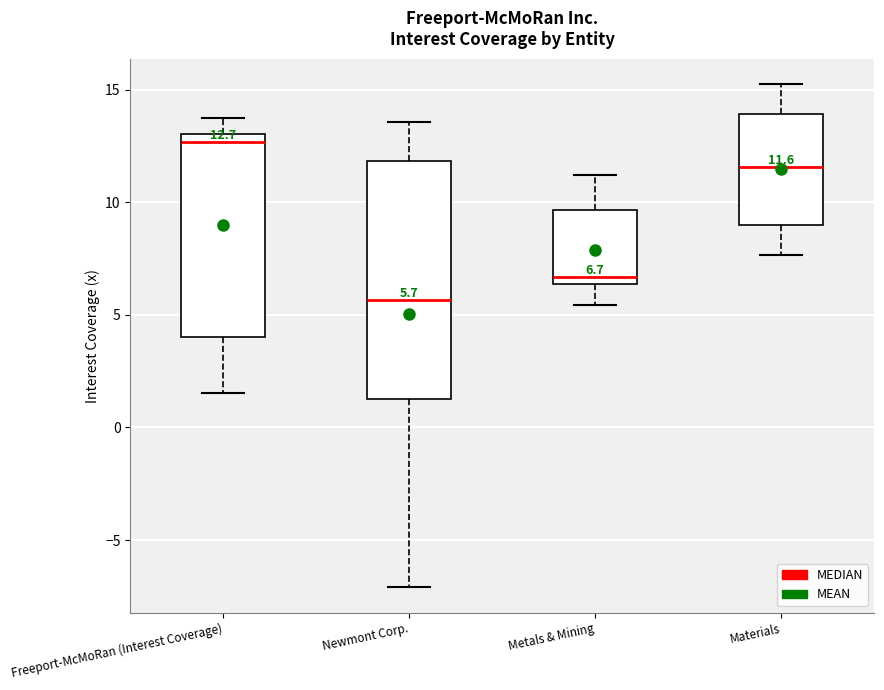

Which box is the tallest, from its lower edge to its upper edge?

Newmont Corp.